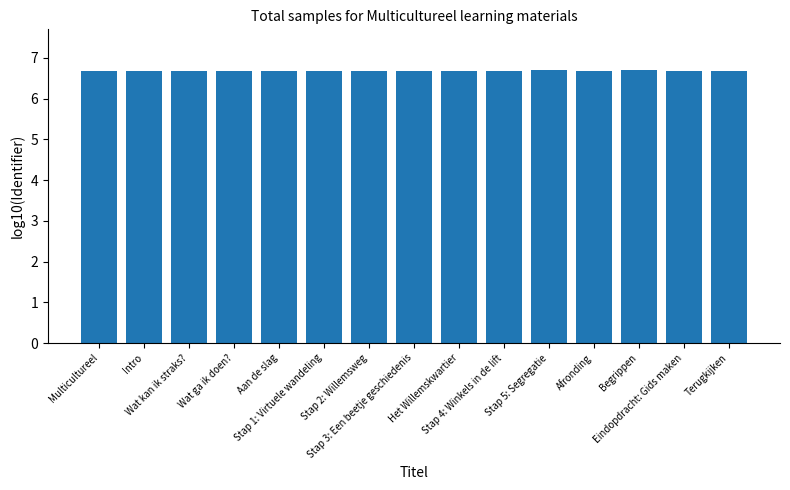

What is the minimum value shown in the chart?

6.7